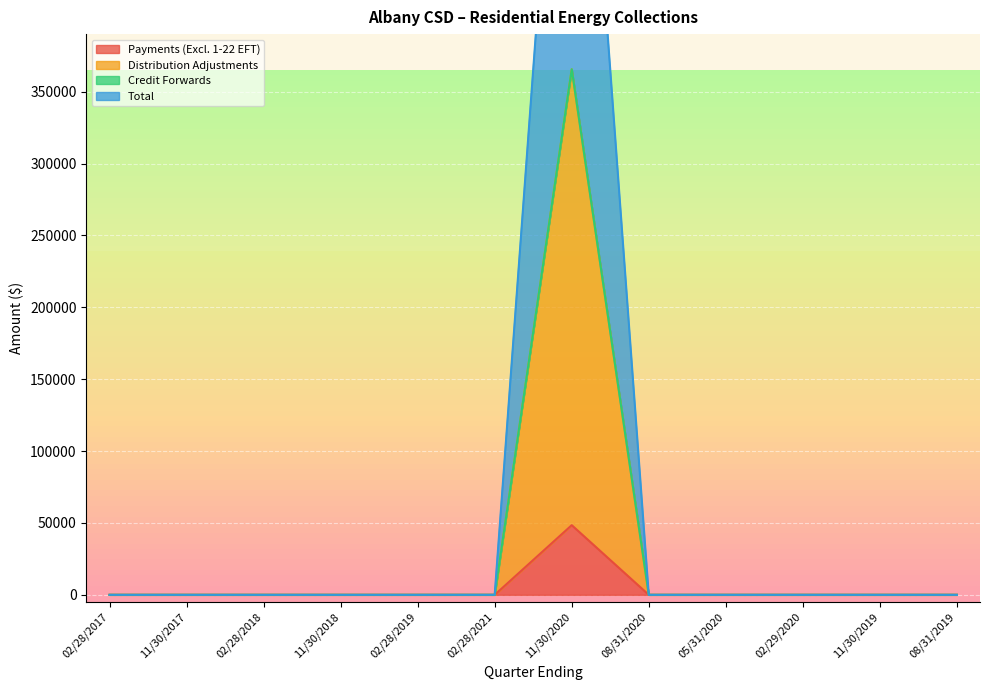

True or false: Total and Credit Forwards intersect in this chart.

False